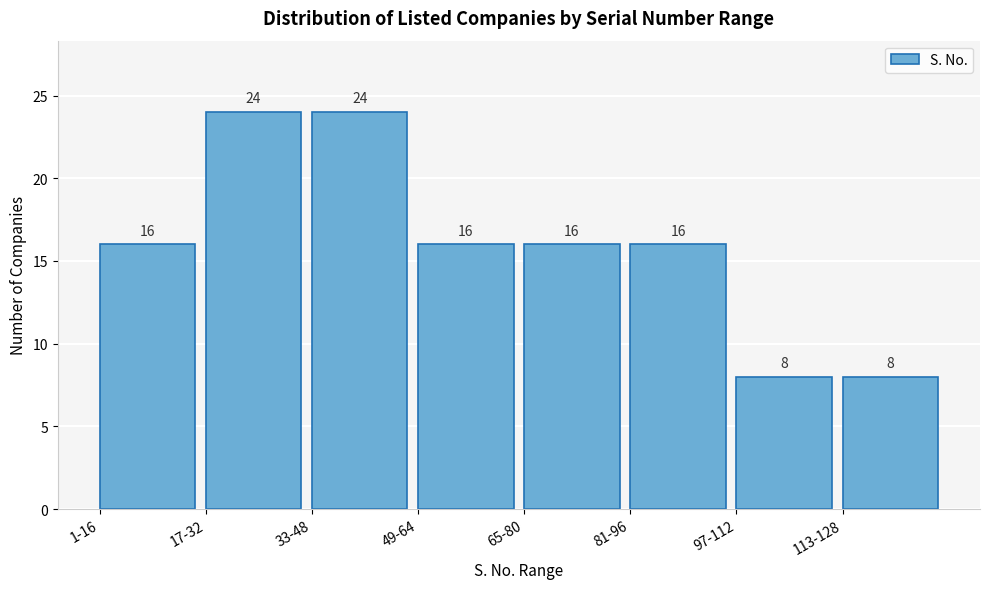

Reading right to left, what are all the values shown in this chart?

113-128=8	97-112=8	81-96=16	65-80=16	49-64=16	33-48=24	17-32=24	1-16=16